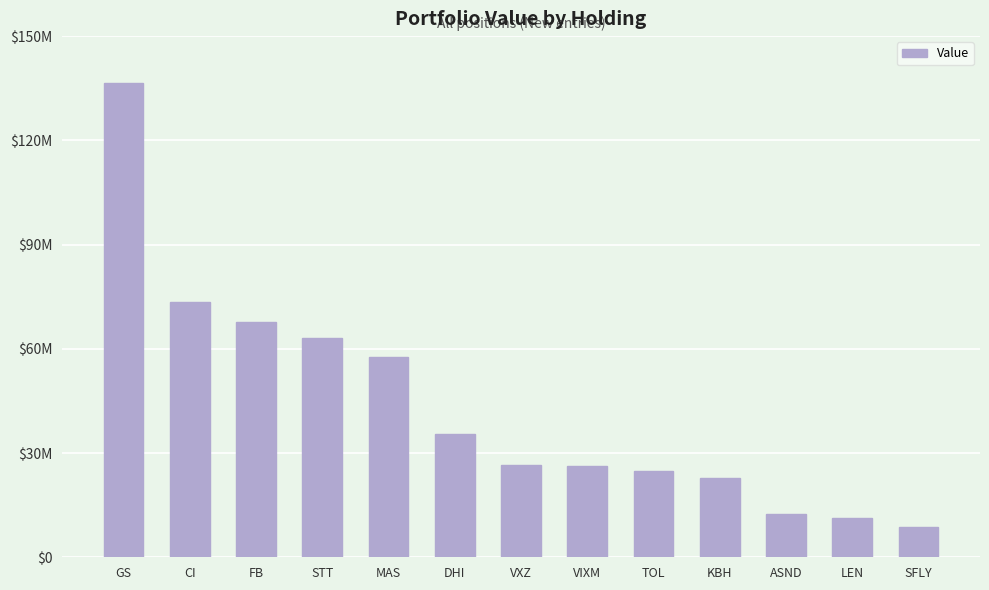

Are the bars horizontal?

No